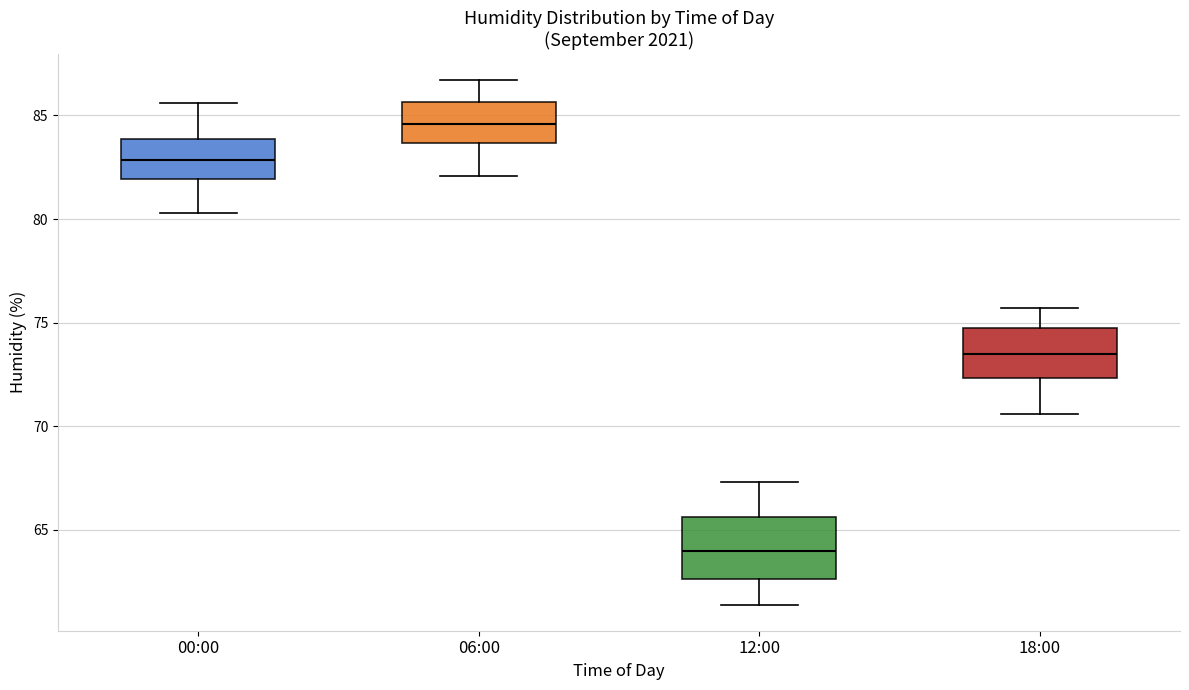

Where does the median line of the box for 12:00 sit on the y-axis? The values are not printed on the chart, so give them approximately, as read against the axis.

64.0